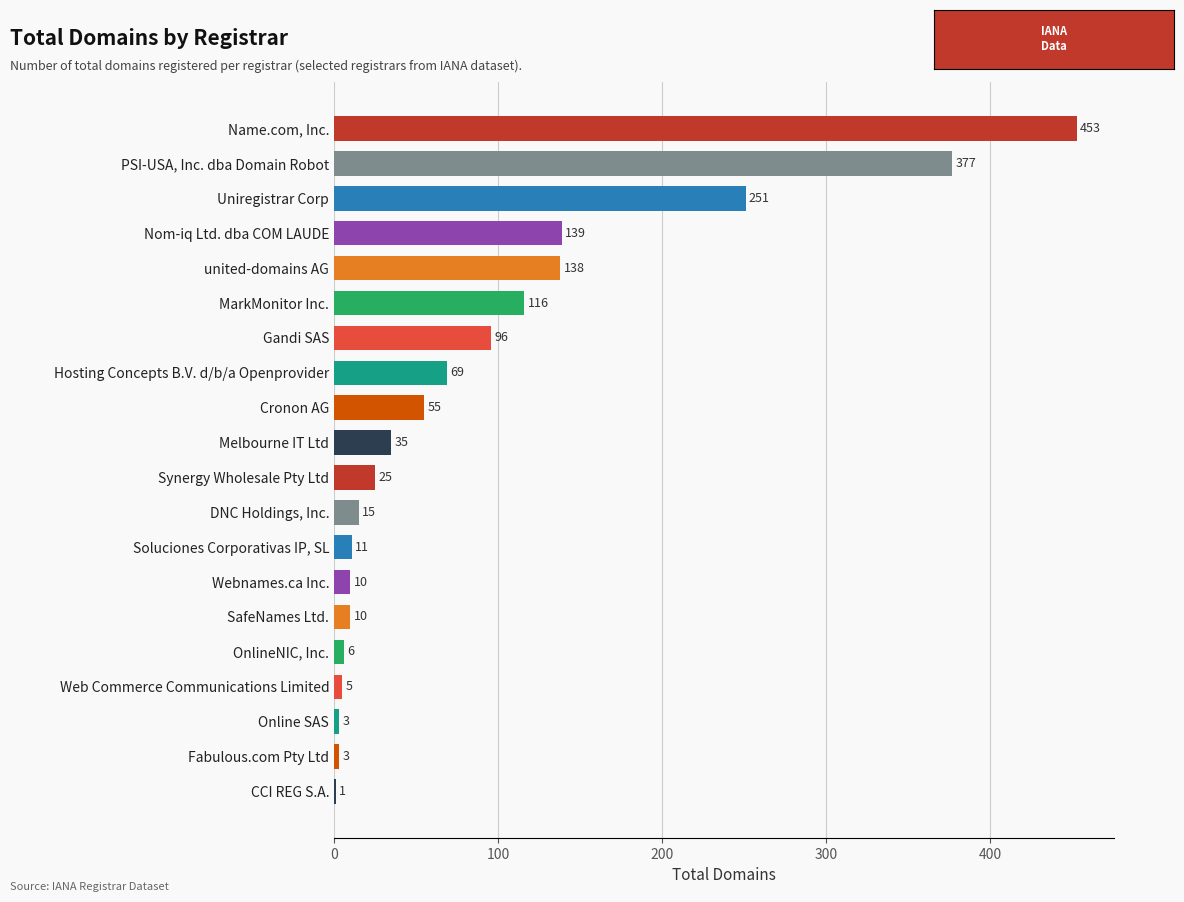

What is the maximum value shown in the chart?

453